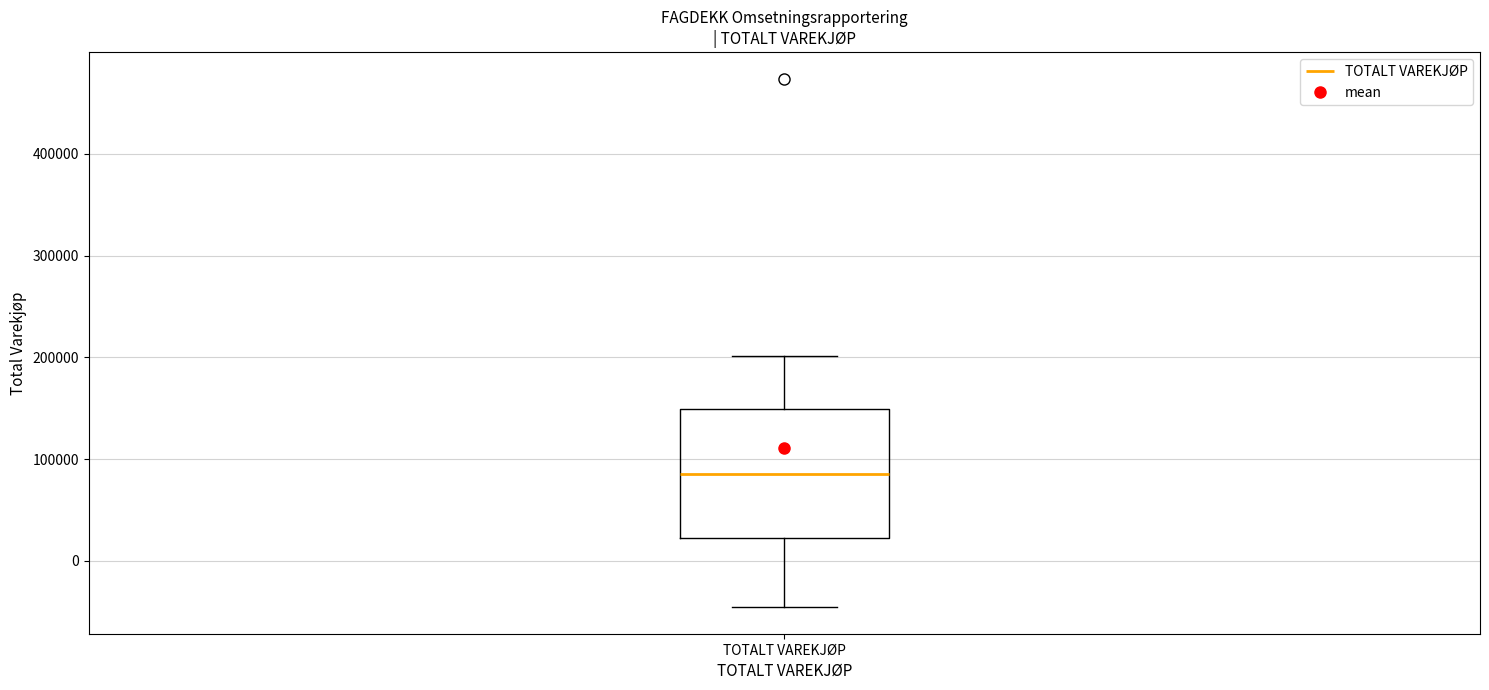

Where does the upper whisker of the box for TOTALT VAREKJØP end on the y-axis? The values are not printed on the chart, so give them approximately, as read against the axis.

200000